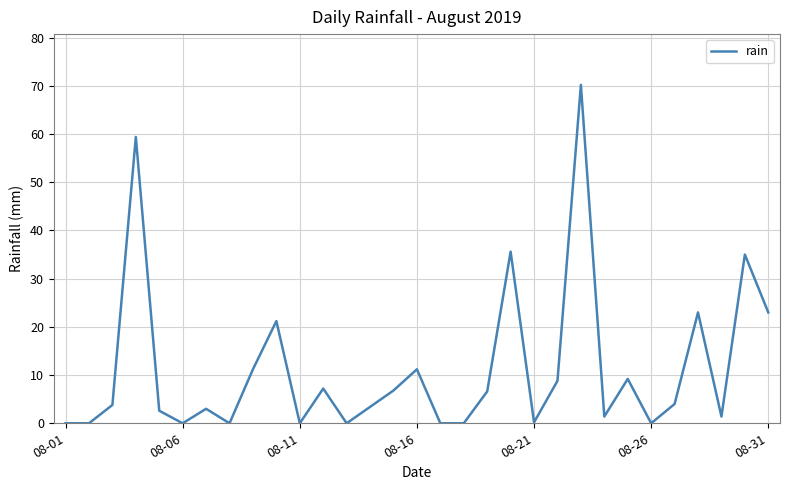

What is the maximum value shown in the chart?

70.2